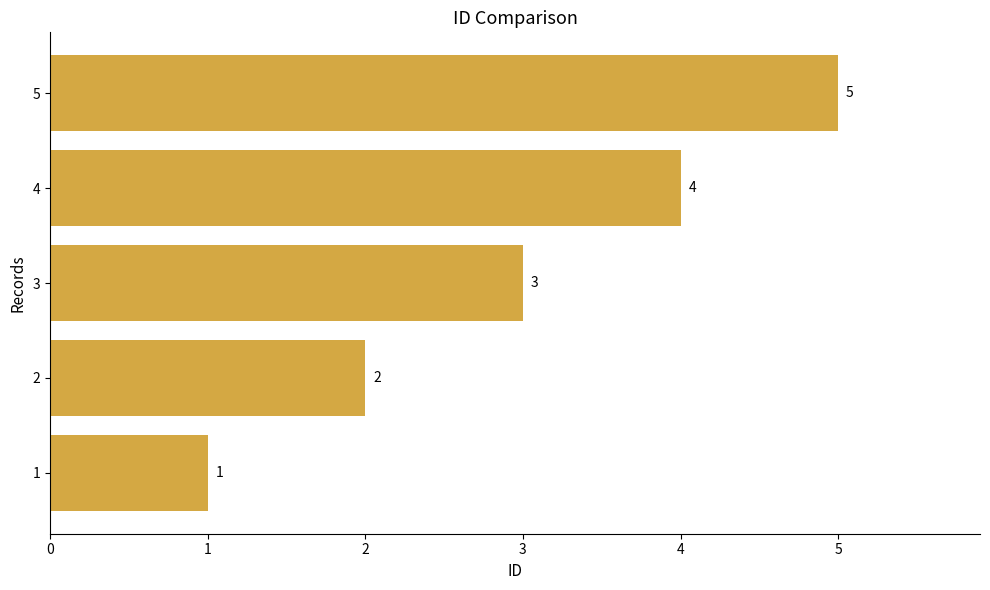

What is the average value?

3